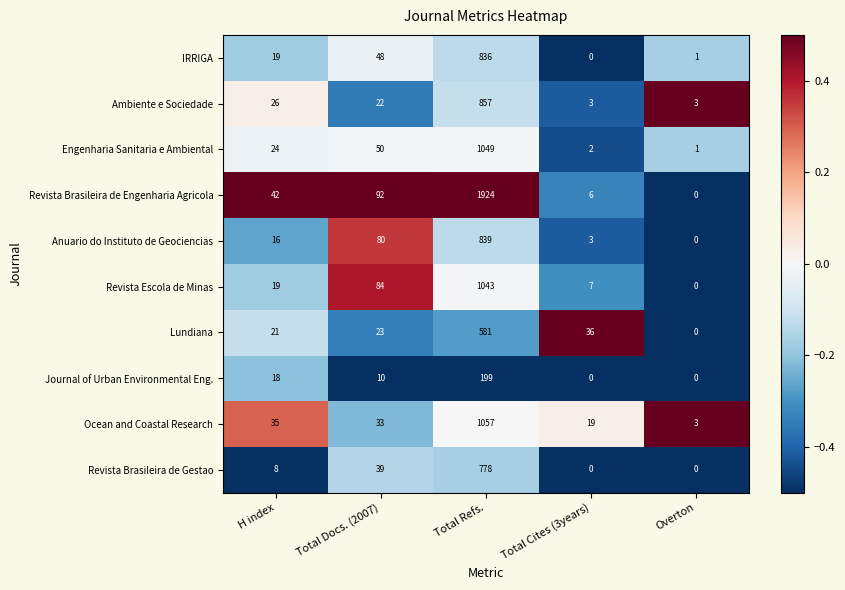

What is the greatest value displayed?

1924